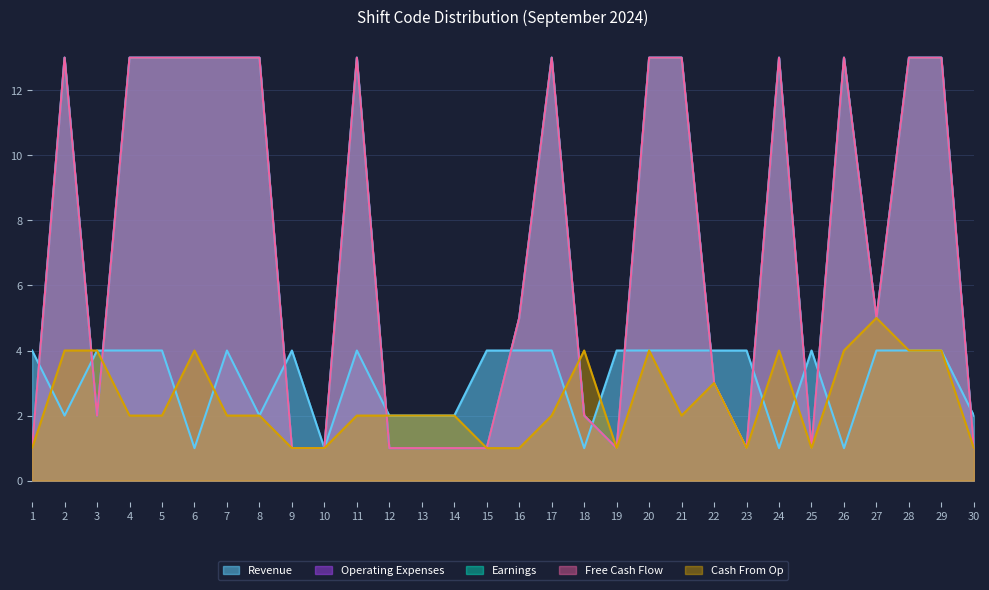

What are all the series names shown in the legend?

Revenue, Earnings, Free Cash Flow, Cash From Op, Operating Expenses